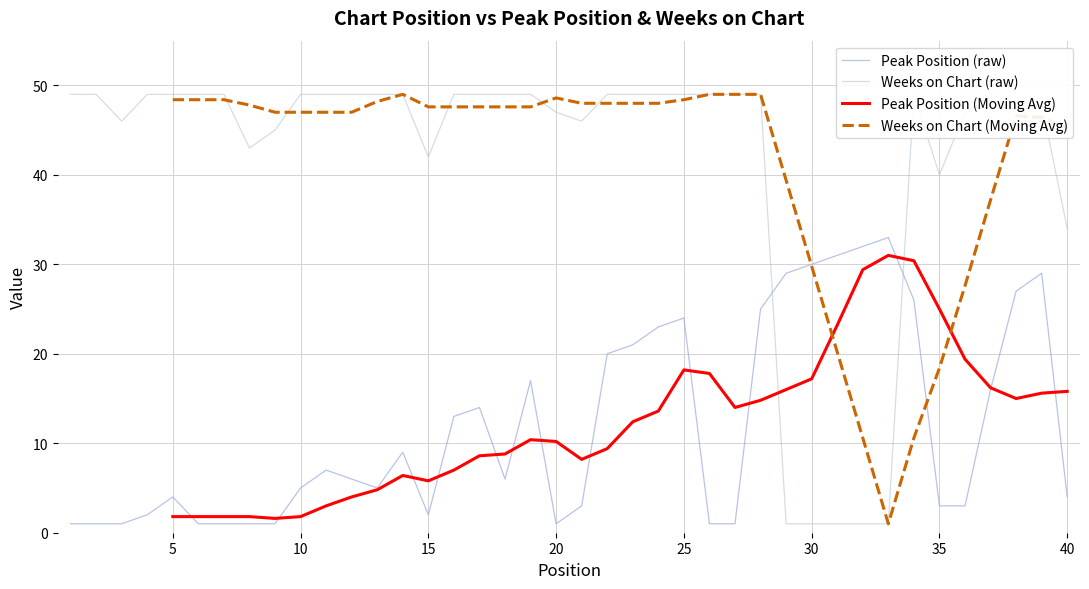

Rank the series by their average value, from lowest to highest.

Peak Position, Weeks on Chart